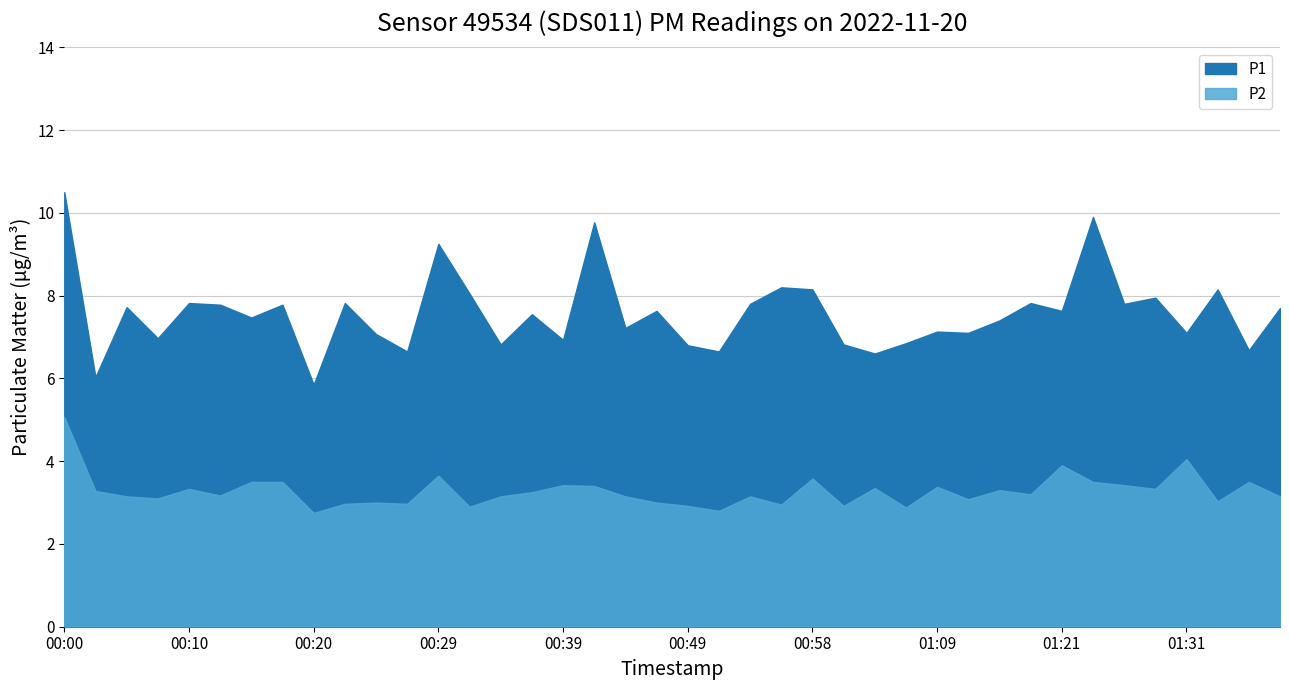

In P2, how many points are lower than both neighbors (excluding endpoints)?

13